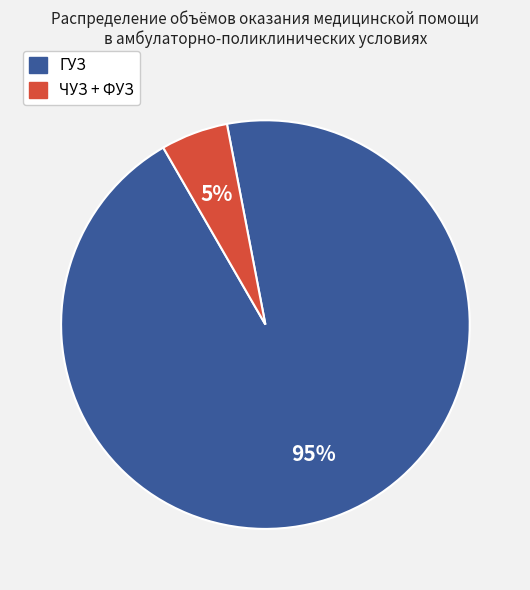

Is there any slice that represents more than half of the pie?

Yes